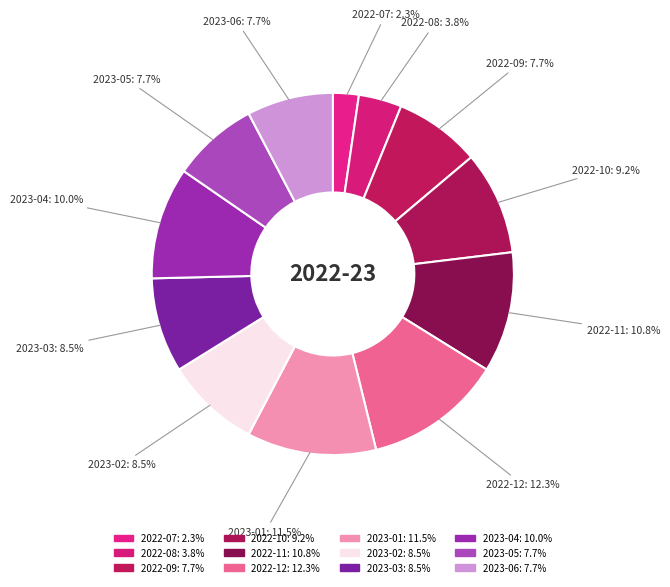

How many segments does this pie chart have?

12